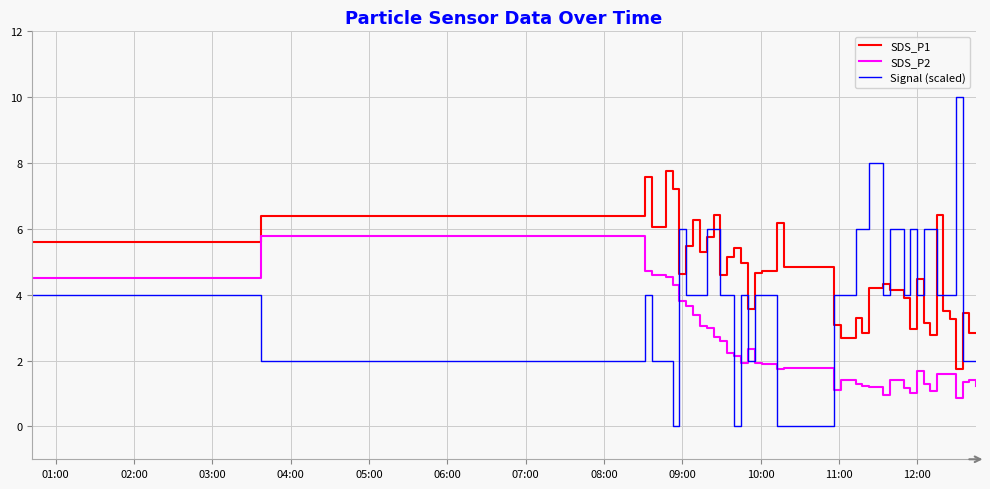

How many lines are shown in the chart?

3